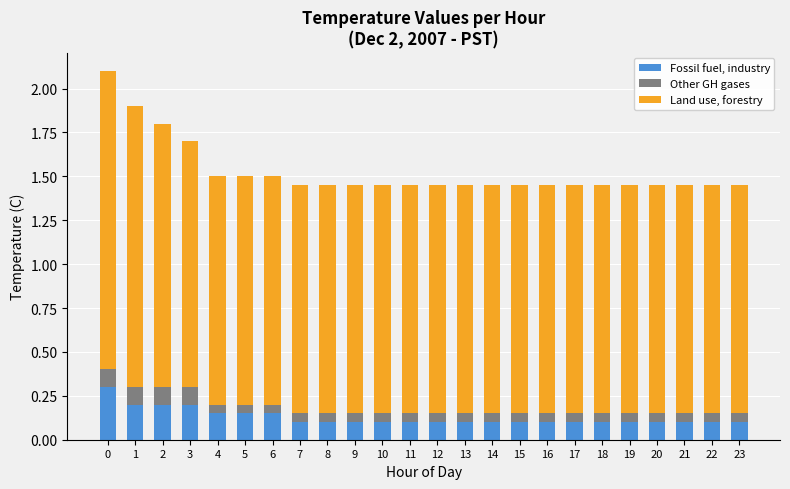

What is the sum of all Fossil fuel, industry values?

3.1